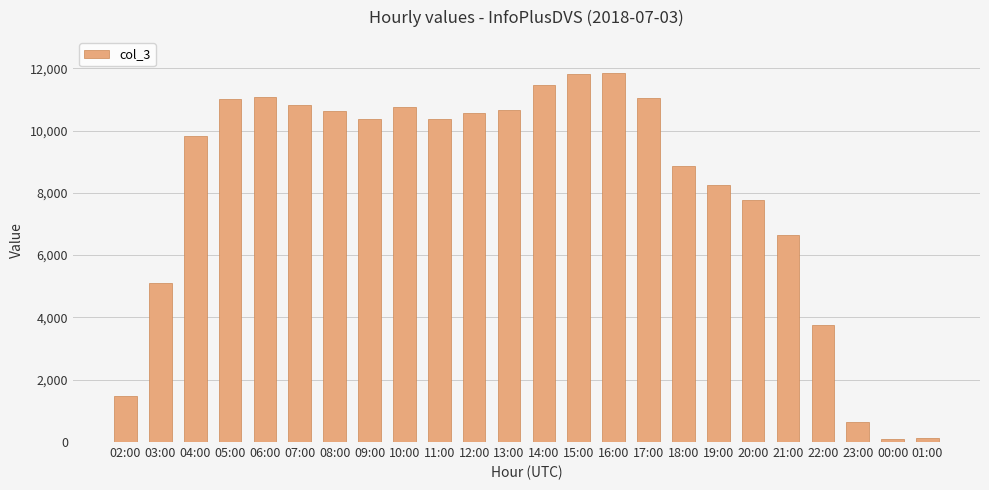

What is the difference between the values at 06:00 and 04:00?

1279